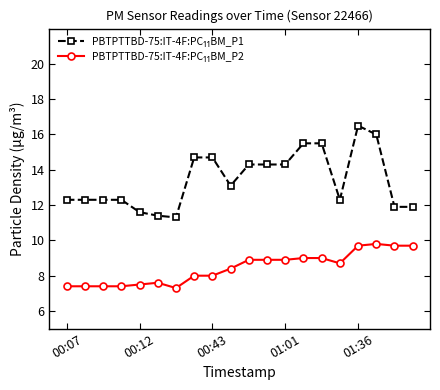

How many categories are shown in the chart?

20